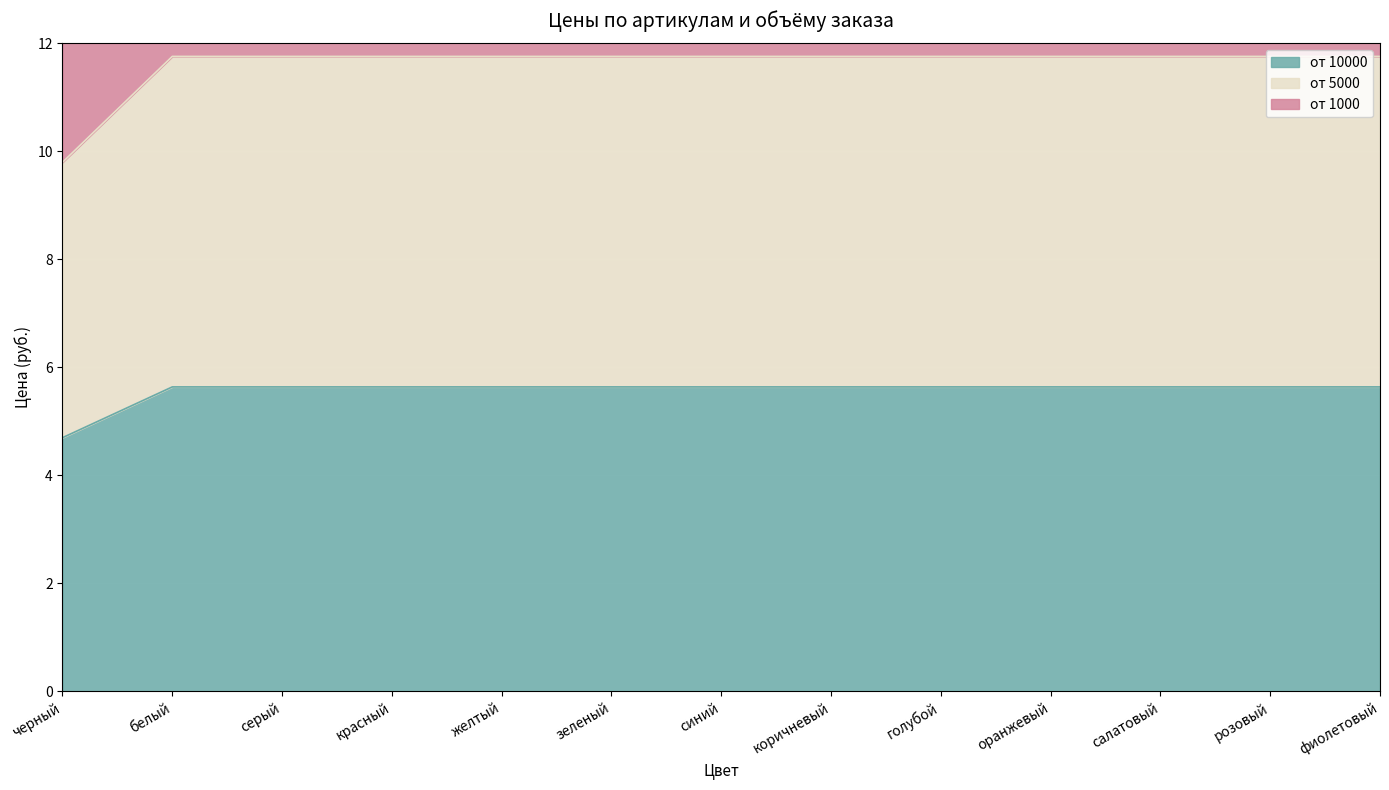

What is the approximate value of от 1000 at розовый?

18.7